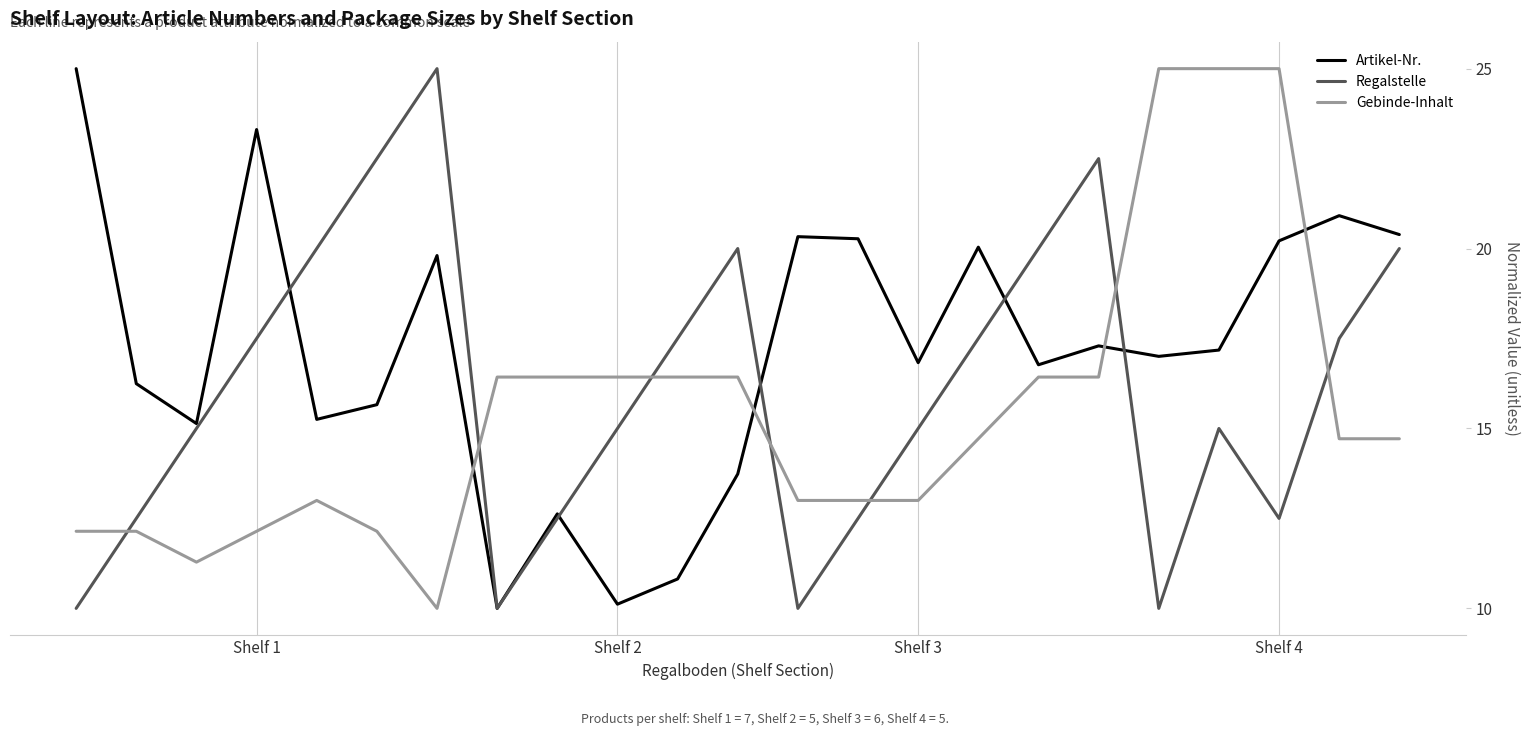

What is the smallest value displayed?

10.0